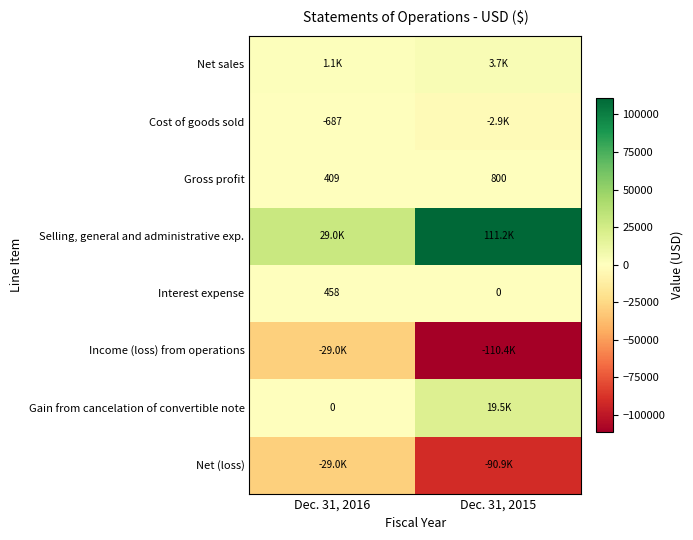

Which has a higher value, Dec. 31, 2016 or Dec. 31, 2015?

Dec. 31, 2015